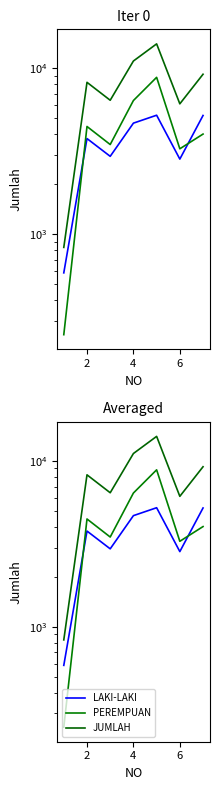

What is the difference between the maximum and minimum values in the LAKI-LAKI series?

4633